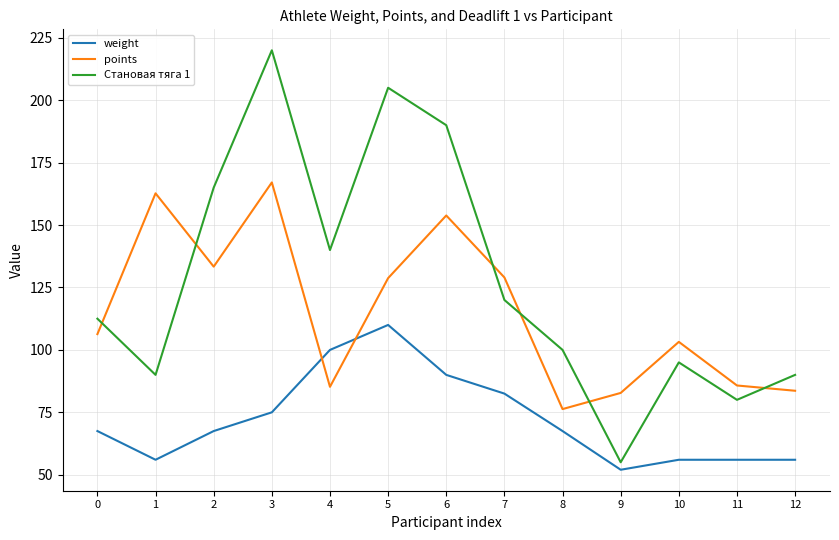

Which label corresponds to the largest value in the chart?

3